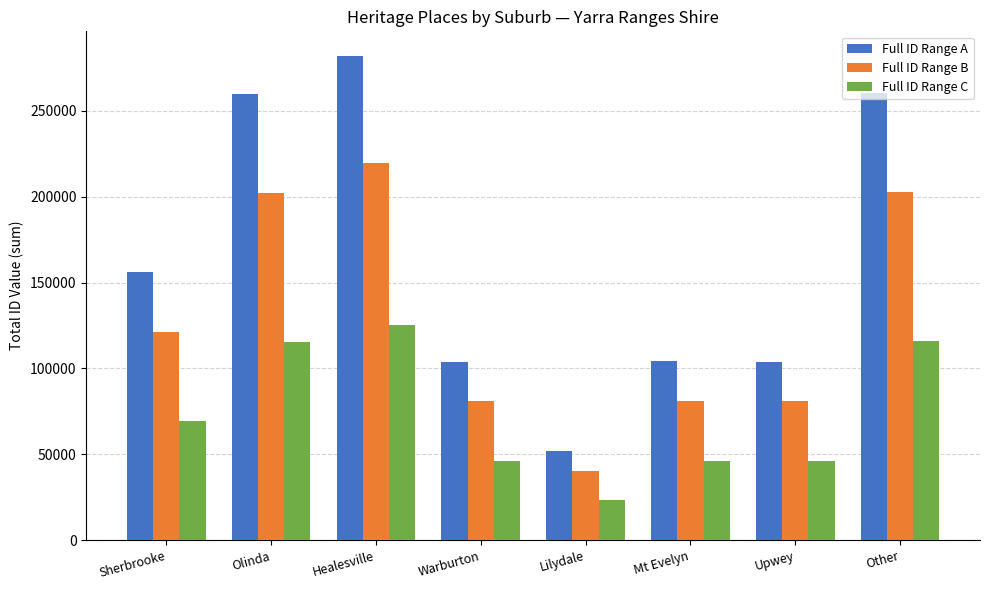

What is the total value across all series at Sherbrooke?

346578